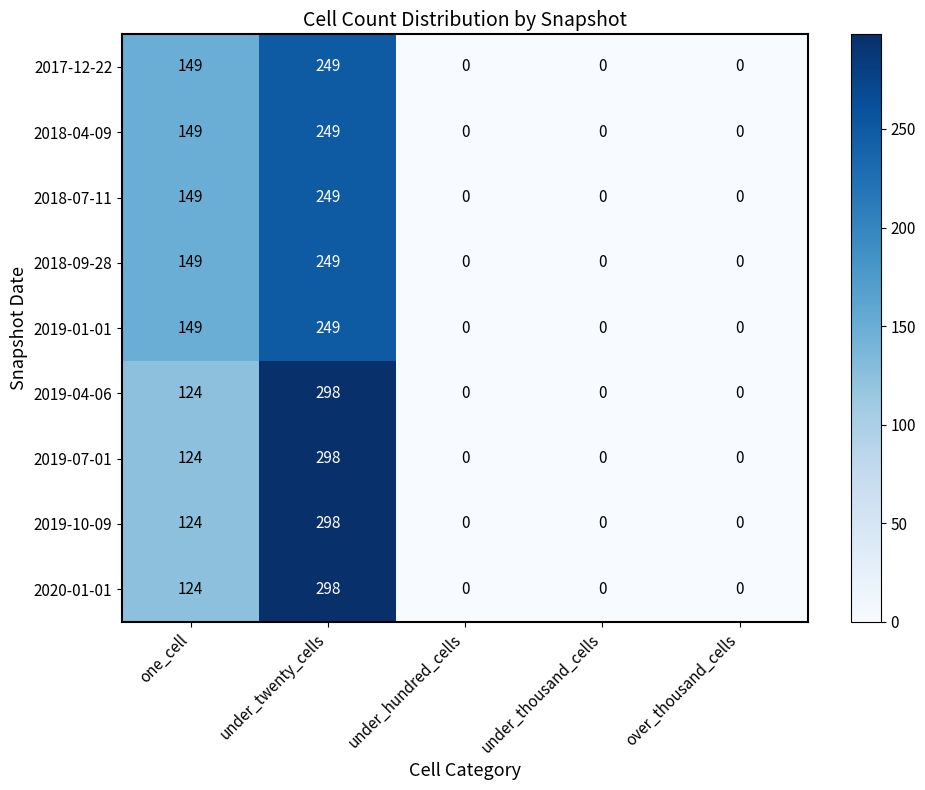

True or false: 2017-12-22 has a value of 0 at under_hundred_cells.

True